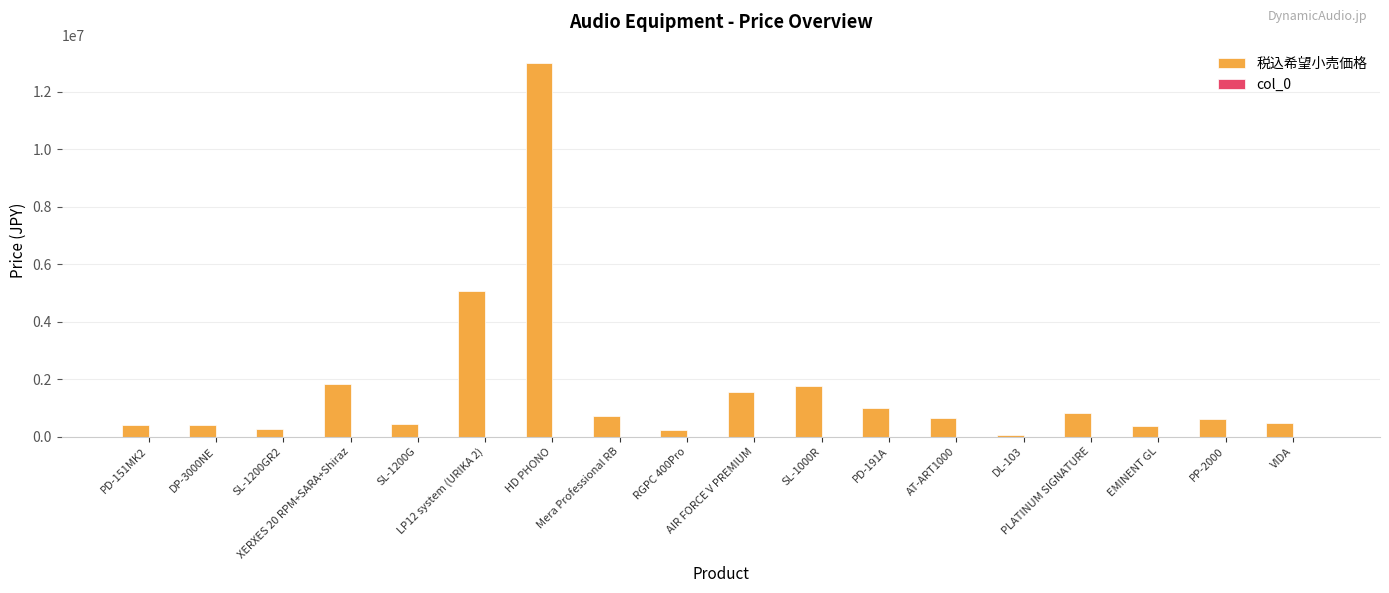

Which series has the largest total across all categories?

税込希望小売価格